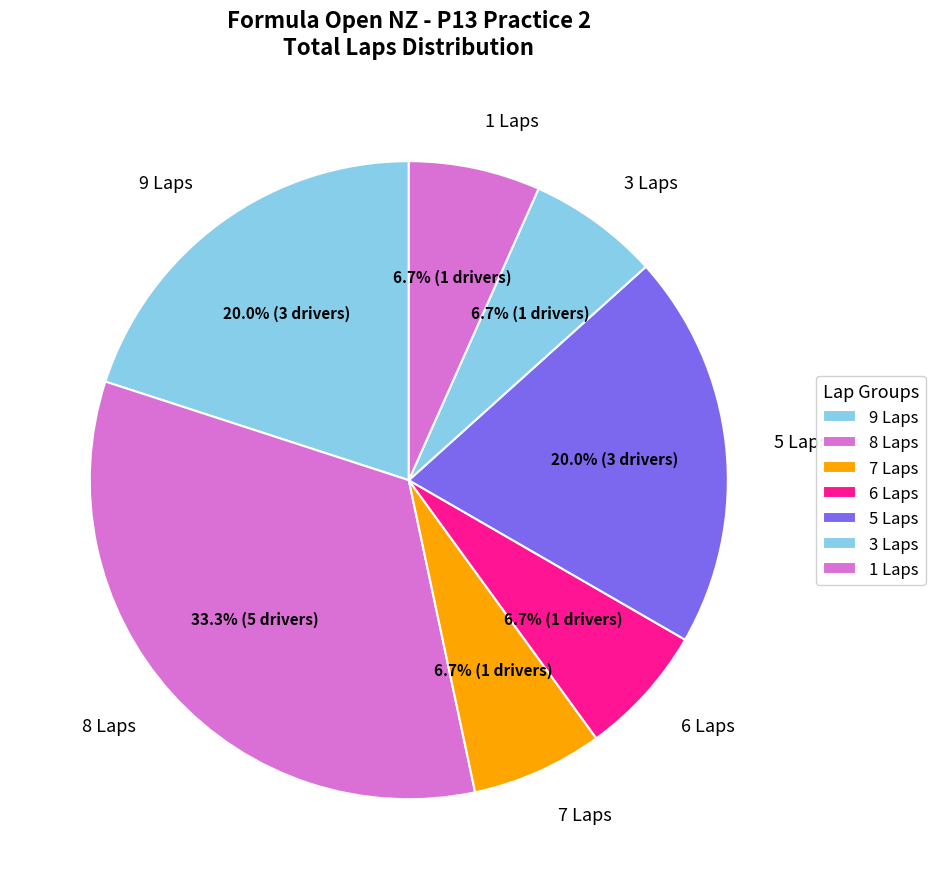

Which has a higher value, 6 Laps or 9 Laps?

9 Laps